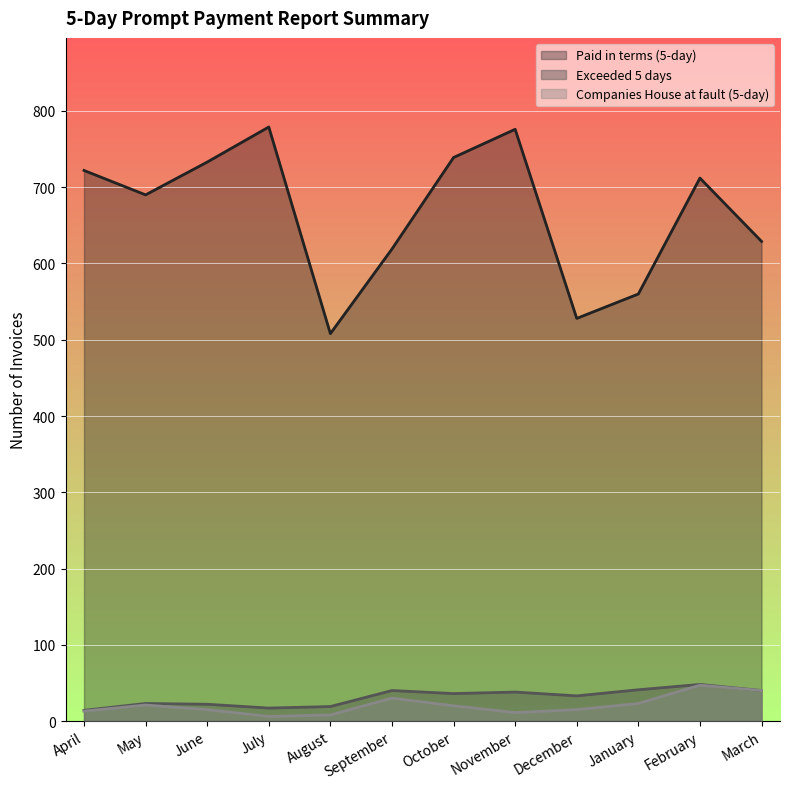

What are all the series names shown in the legend?

Paid in terms (5-day), Exceeded 5 days, Companies House at fault (5-day)